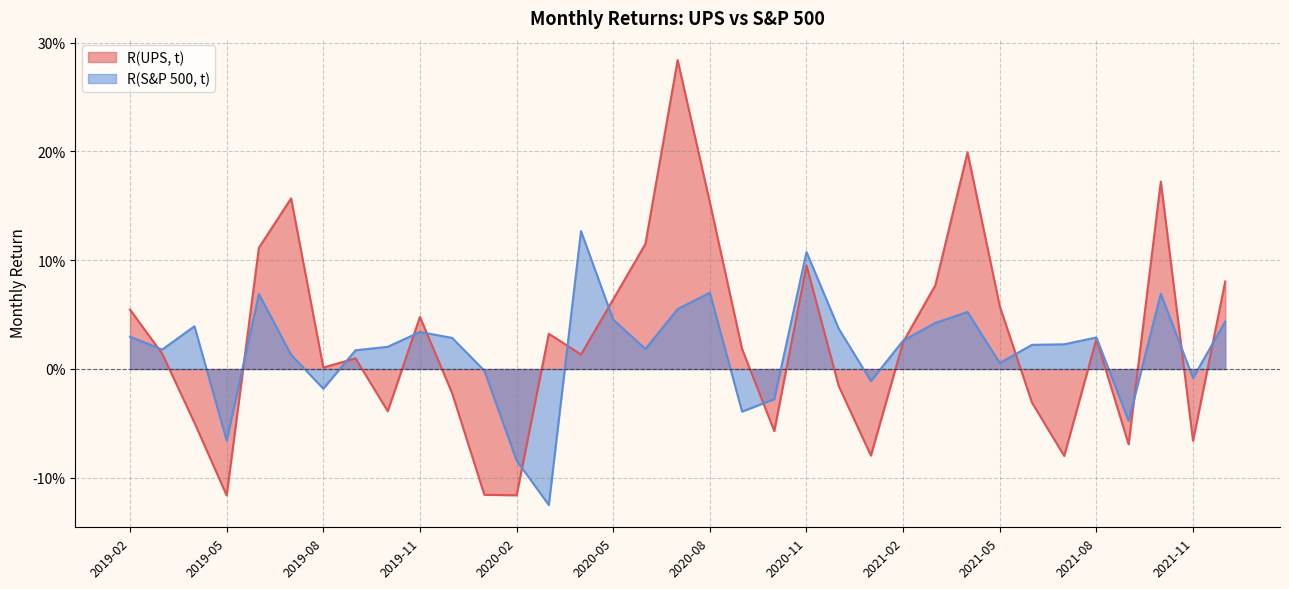

List the series in order of their overall mean, lowest first.

R(S&P 500, t), R(UPS, t)